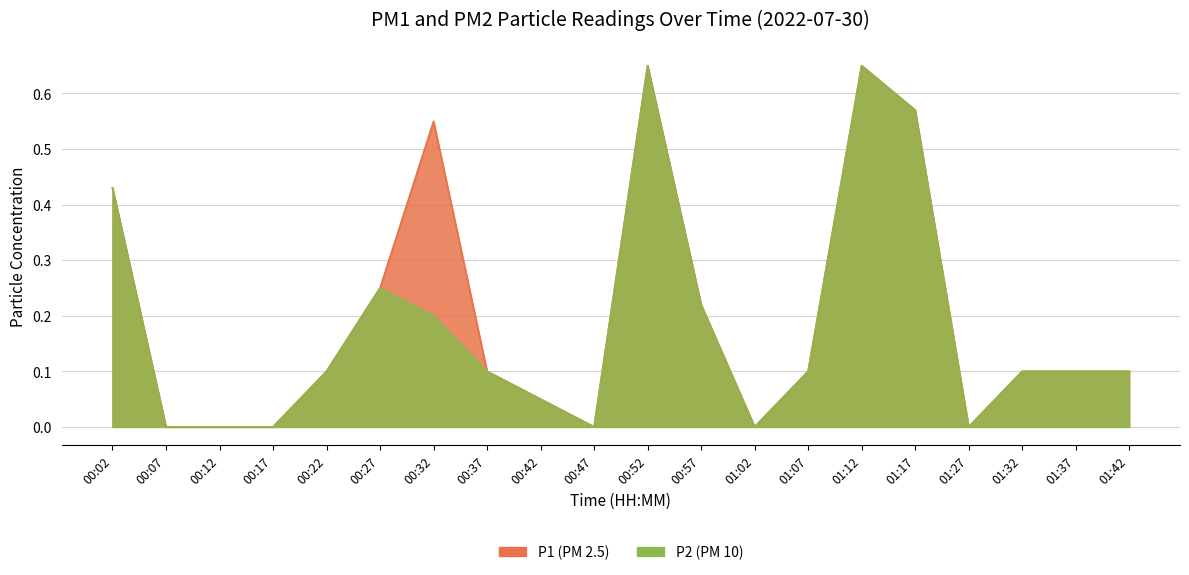

What is the difference between the maximum and second lowest values in the P1 series?

0.7